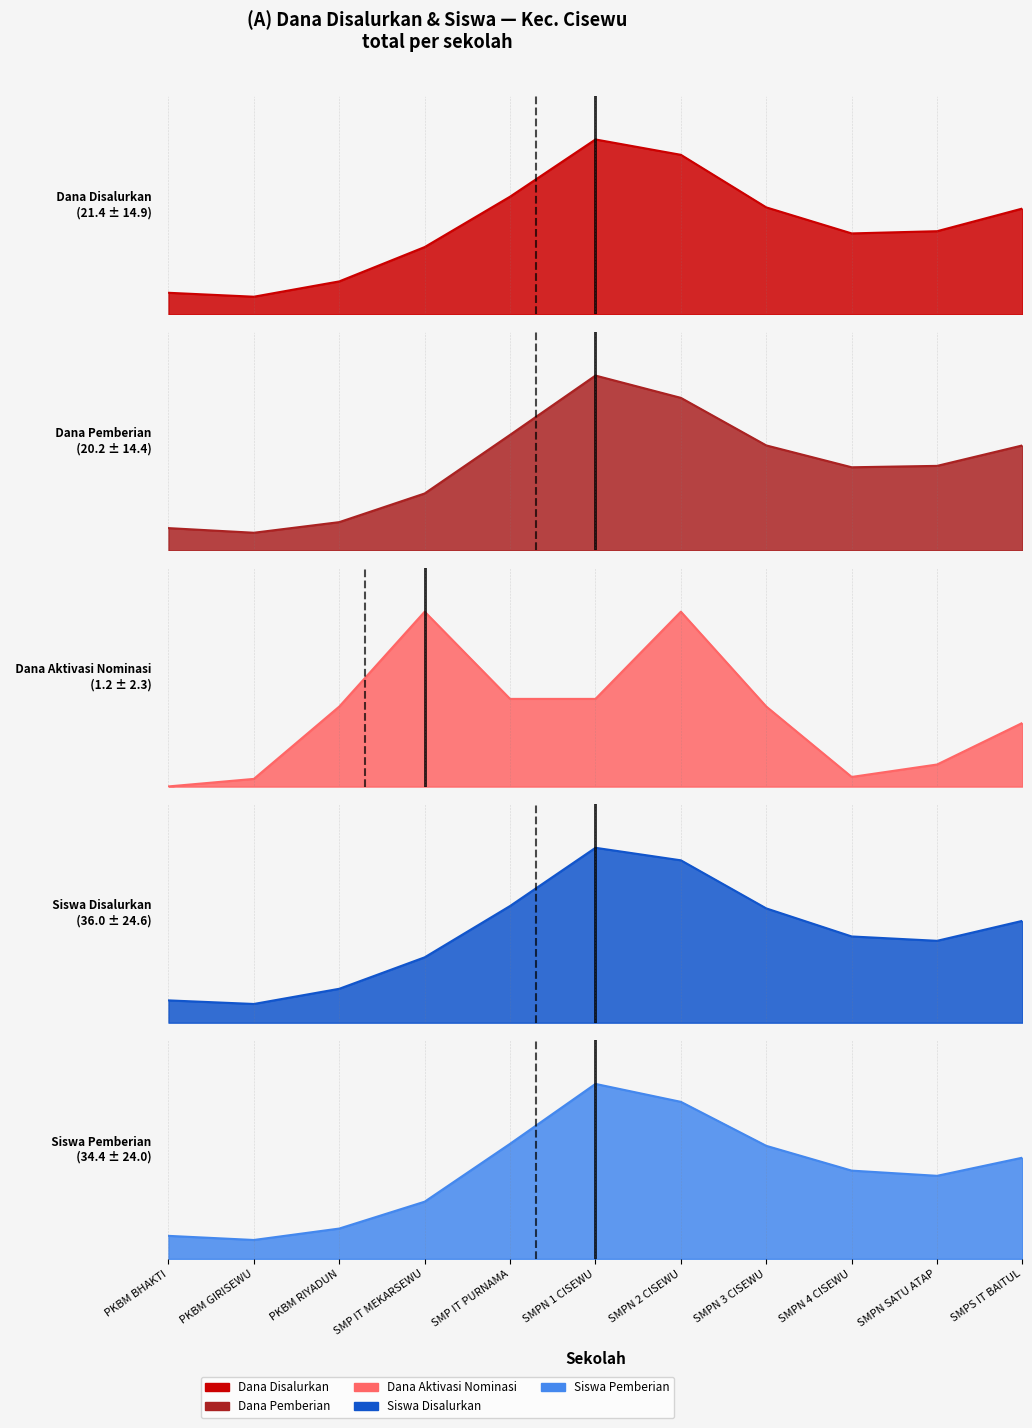

What is the label of the 7th point from the left?

SMPN 2 CISEWU